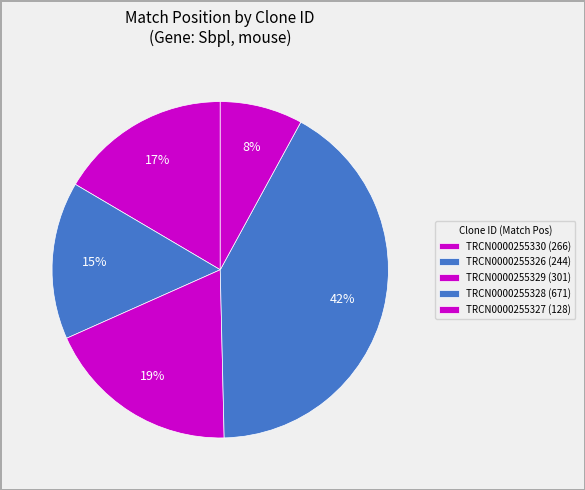

How many segments does this pie chart have?

5